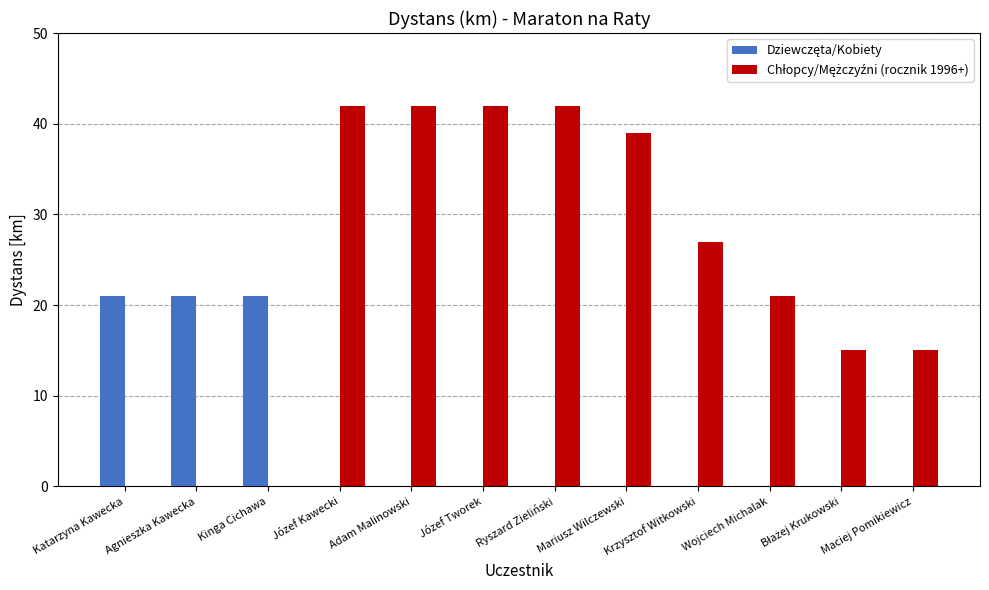

What is the total value across all series at Adam Malinowski?

42